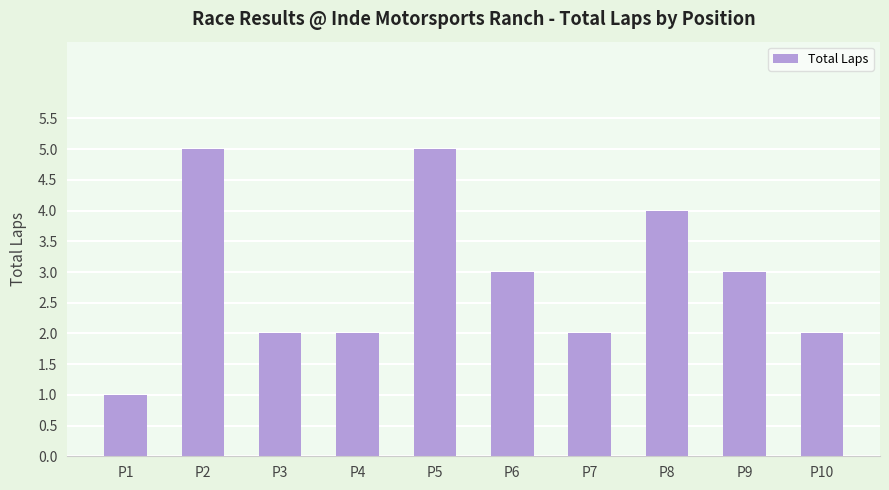

Where does the data first go above 3?

P2